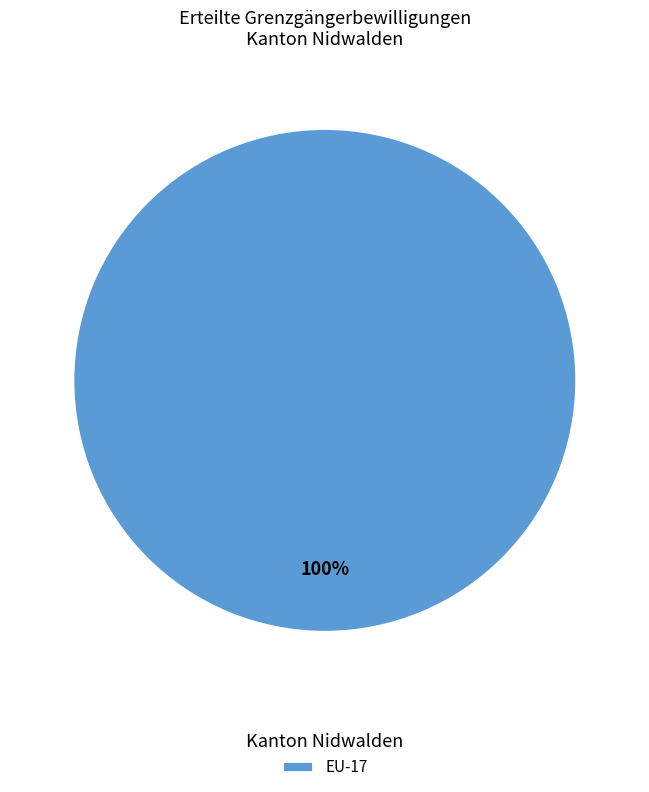

What percentage is the EU-17 slice, to the nearest percent?

100%